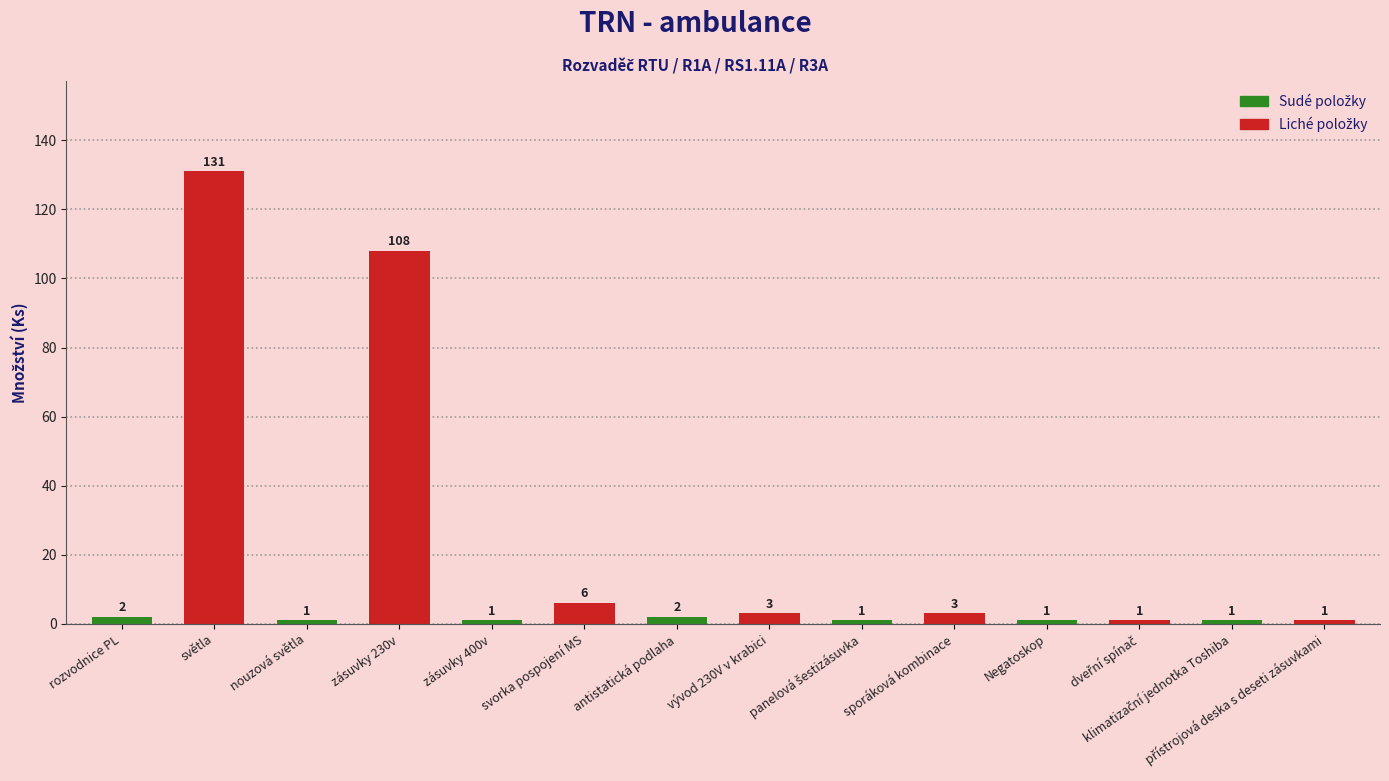

What is the sum of all values?

262